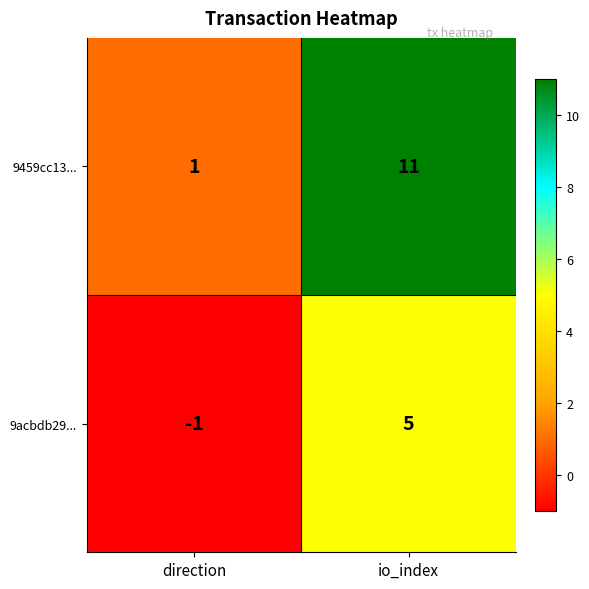

Which series has the largest range (max minus min)?

9459cc13...